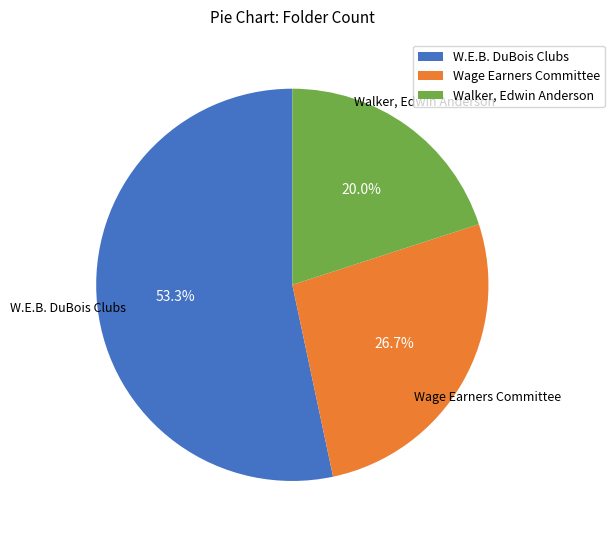

Do Walker, Edwin Anderson and Wage Earners Committee together represent more than half of the pie?

No